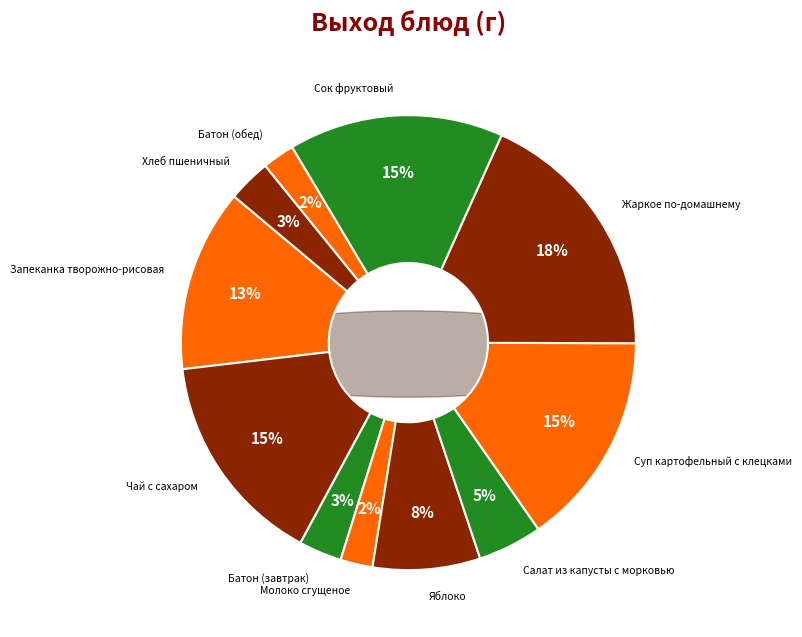

What percentage do Яблоко and Хлеб пшеничный together represent?

10.7%